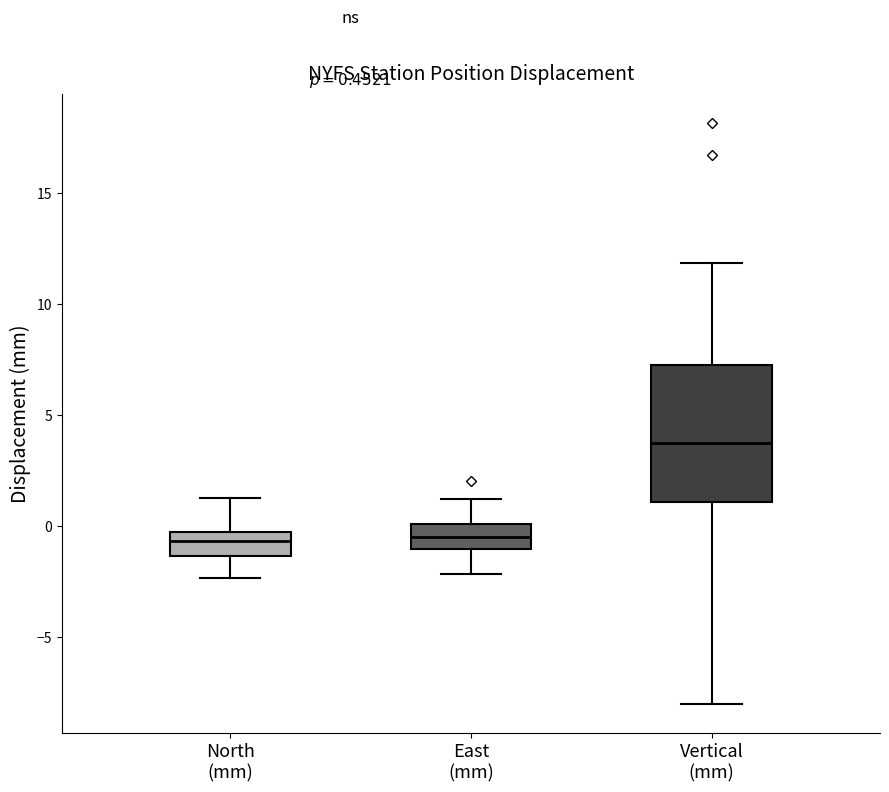

Which box's median line is the highest?

Vertical (mm)